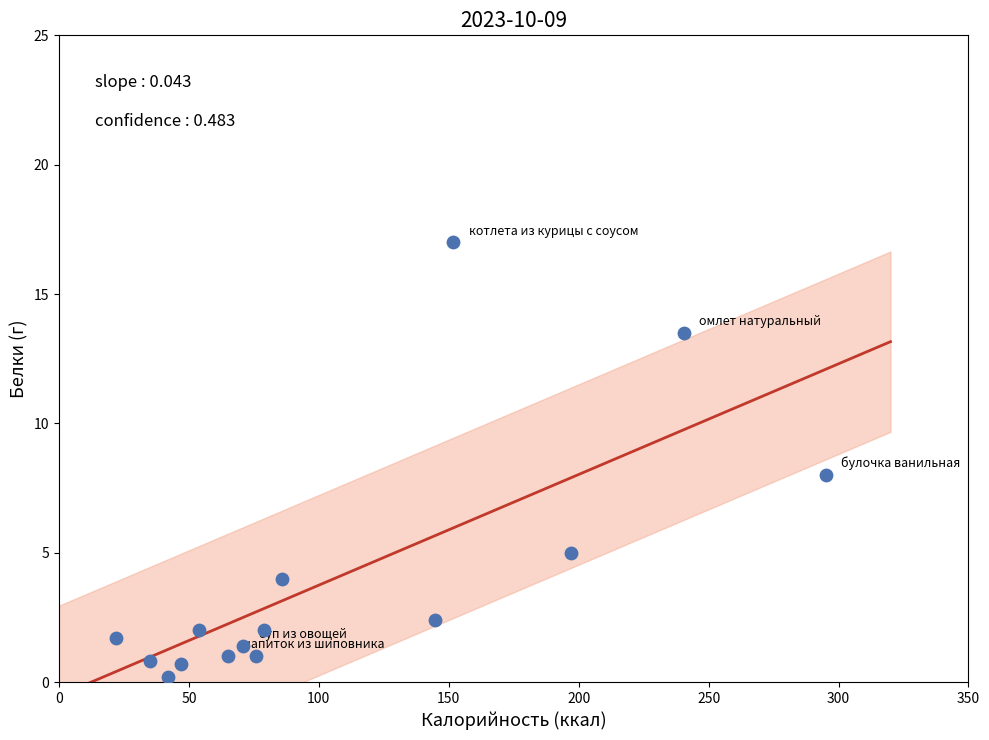

What is the range of X values (max minus min)?

273.0